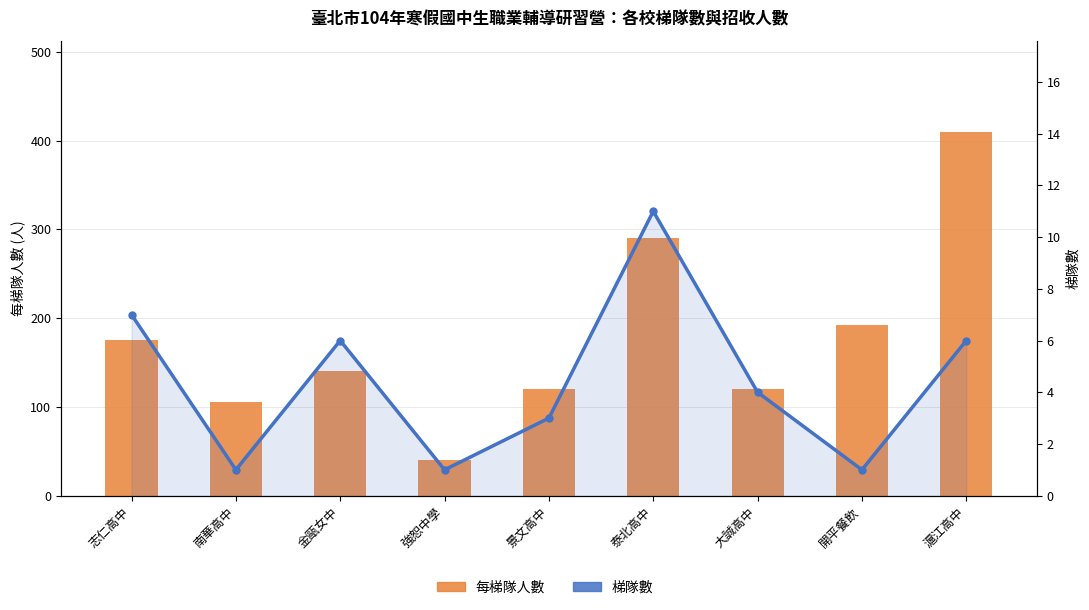

What is the sum of the 每梯隊人數 values at 強恕中學 and 金甌女中?

180